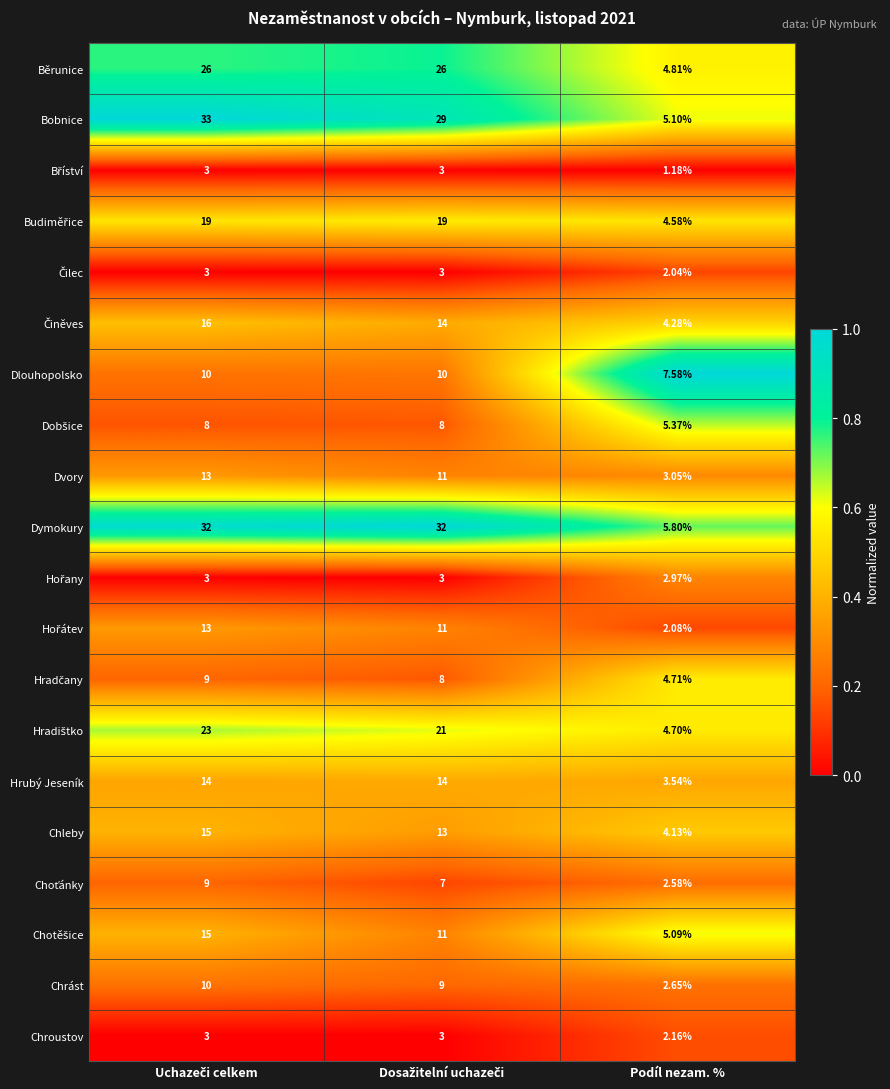

Which series has the largest total across all categories?

Dymokury